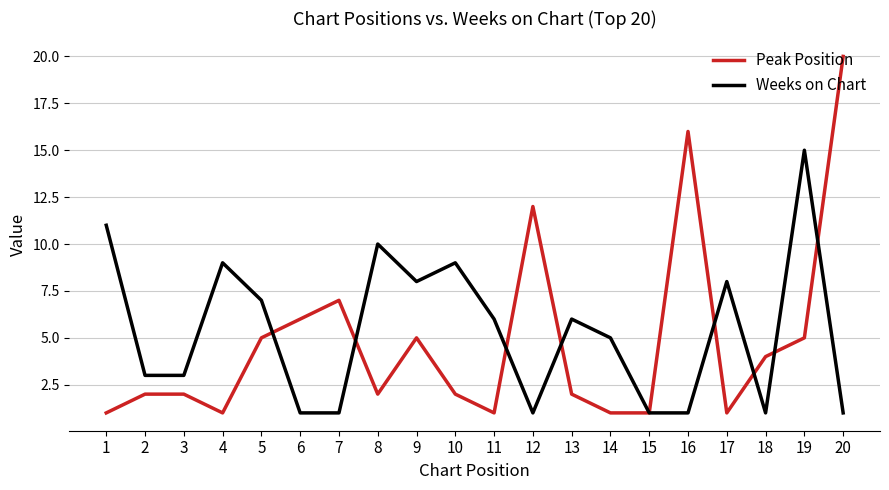

At which category does Peak Position reach its first local valley?

4